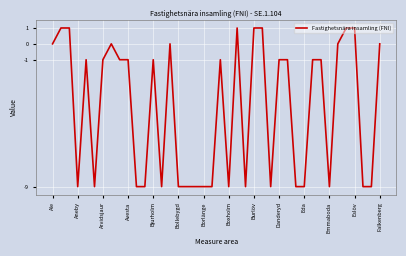

What is the difference between the maximum and minimum values?

10